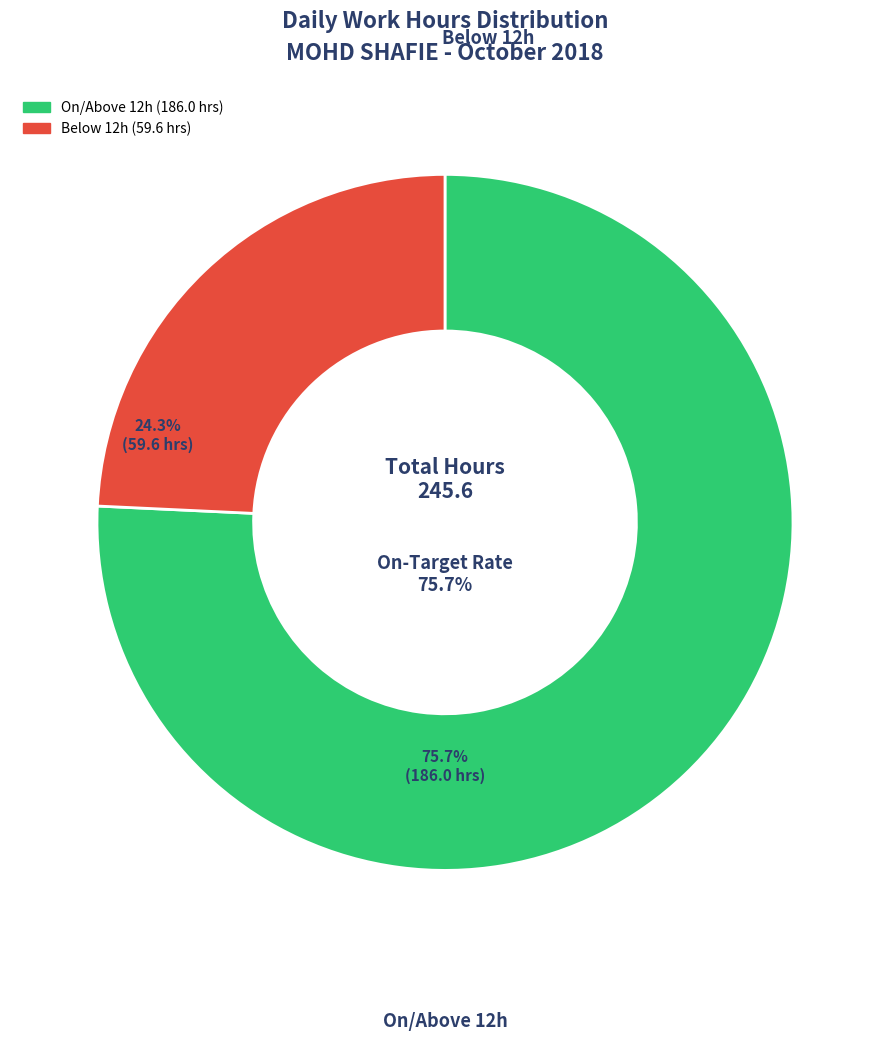

Is there a majority slice in this chart?

Yes